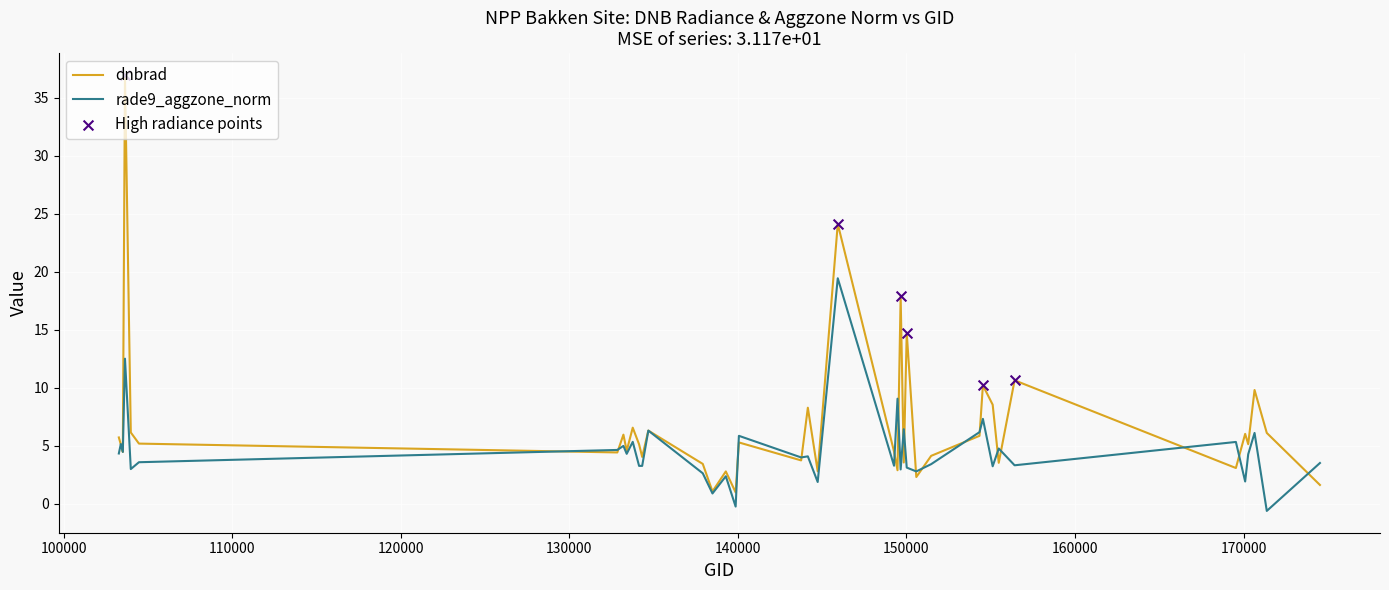

Which series has the largest total across all categories?

dnbrad